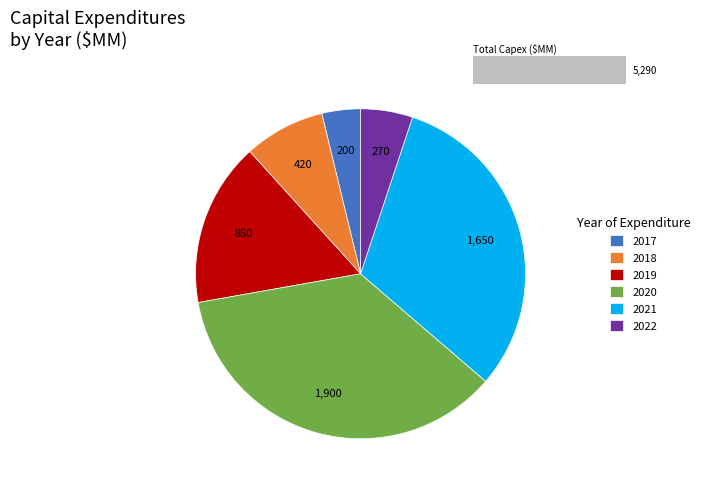

To the nearest percent, what is the average slice percentage?

17%